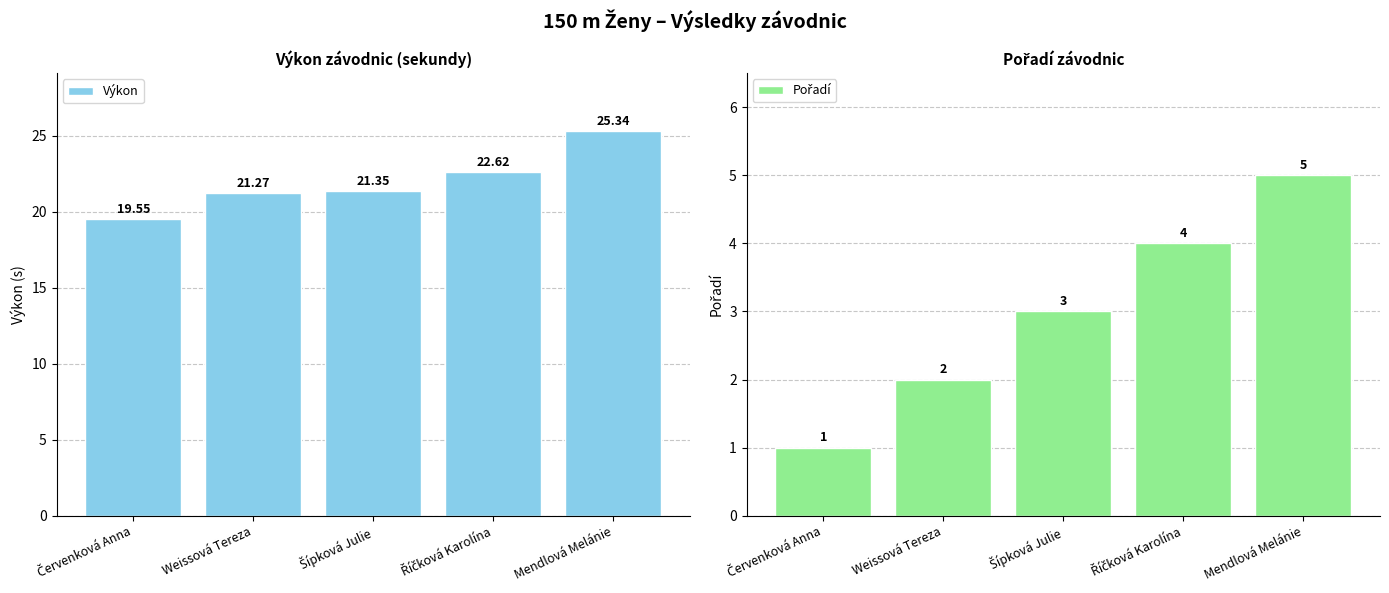

What are all the series names shown in the legend?

Výkon, Pořadí